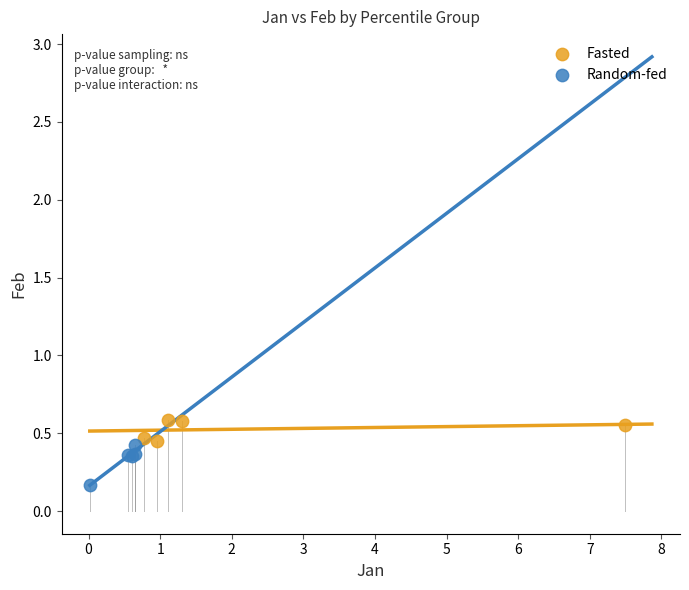

Which series reaches the minimum Y coordinate?

Random-fed